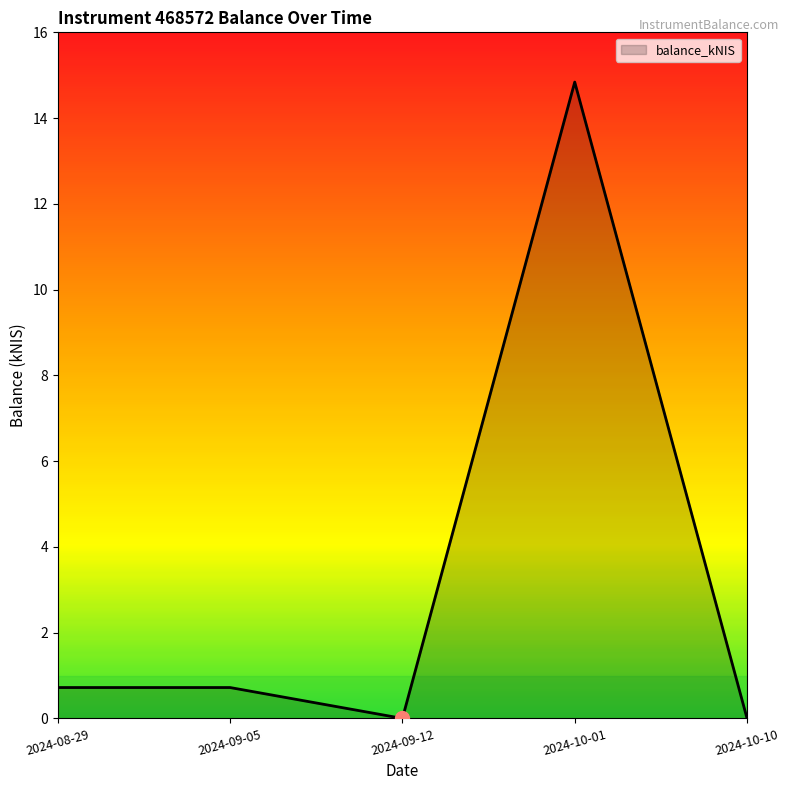

Between 2024-08-29 and 2024-09-12, which is larger?

2024-08-29